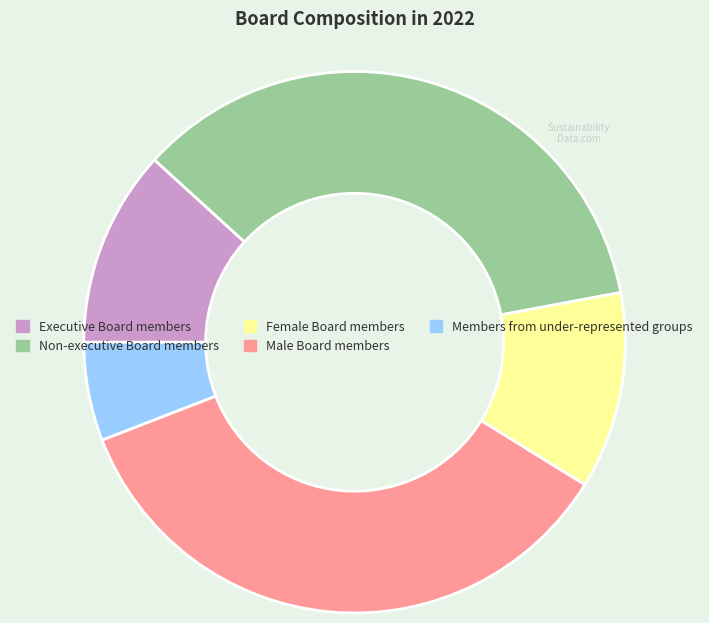

Between Members from under-represented groups and Male Board members, which is larger?

Male Board members